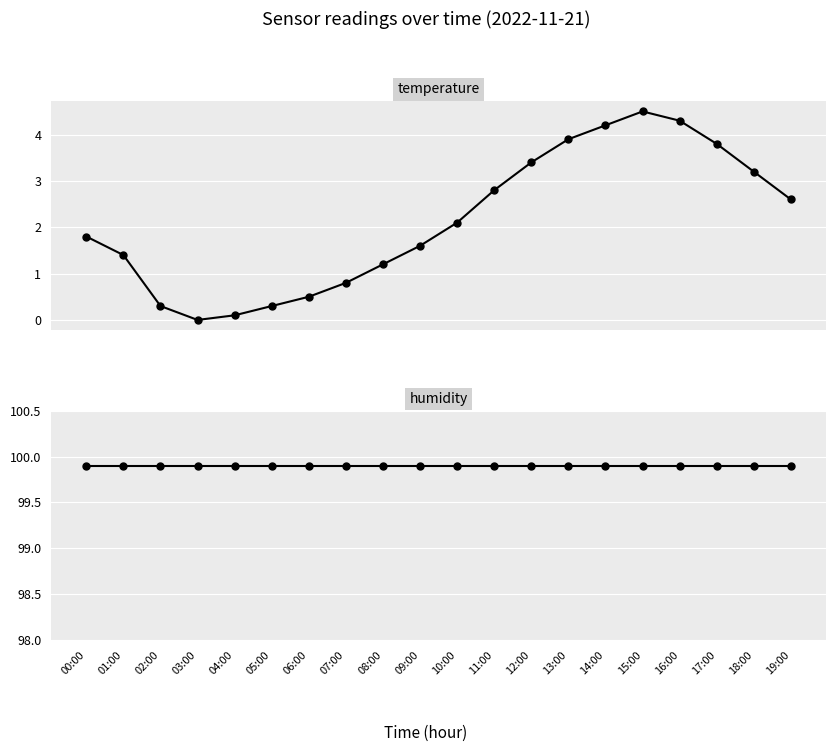

In temperature, how many points are lower than both neighbors (excluding endpoints)?

1